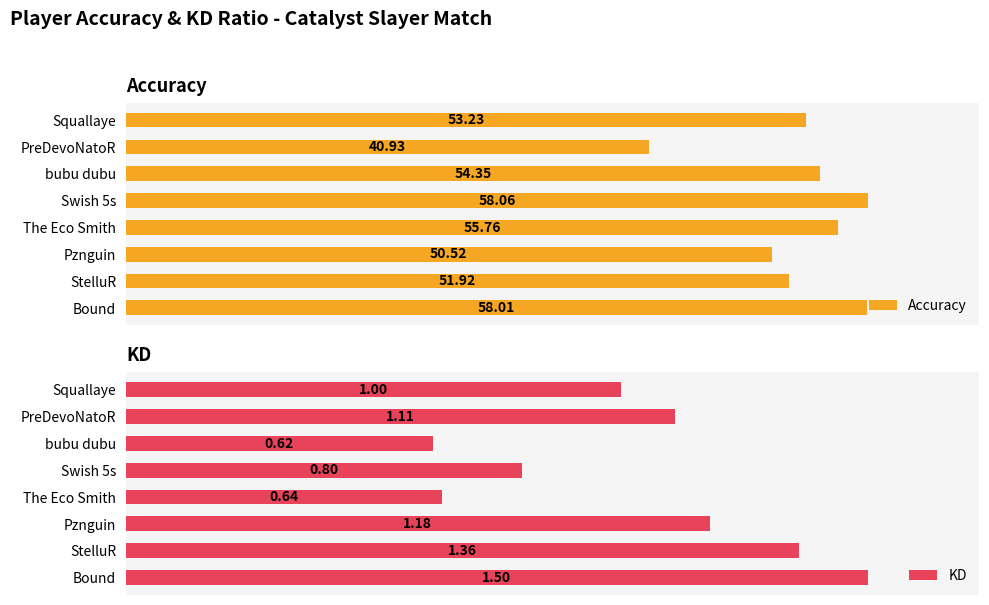

How many groups of bars are there?

8